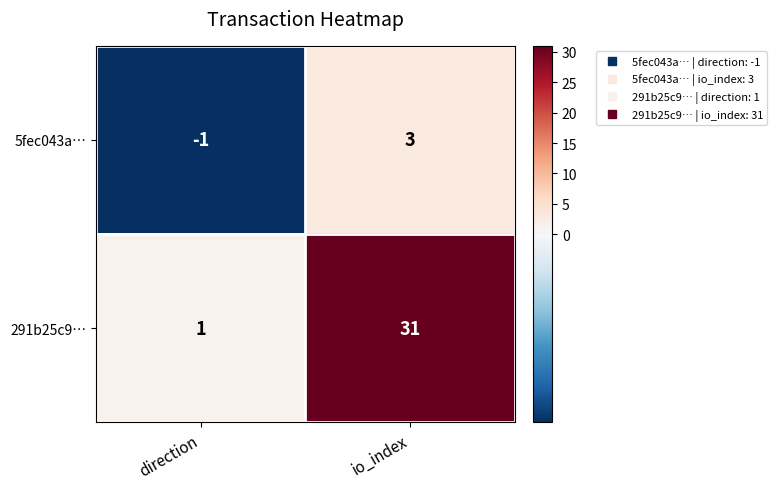

Reading left to right, what are all the values shown in this chart?

5fec043a…: direction=-1	io_index=3
291b25c9…: direction=1	io_index=31